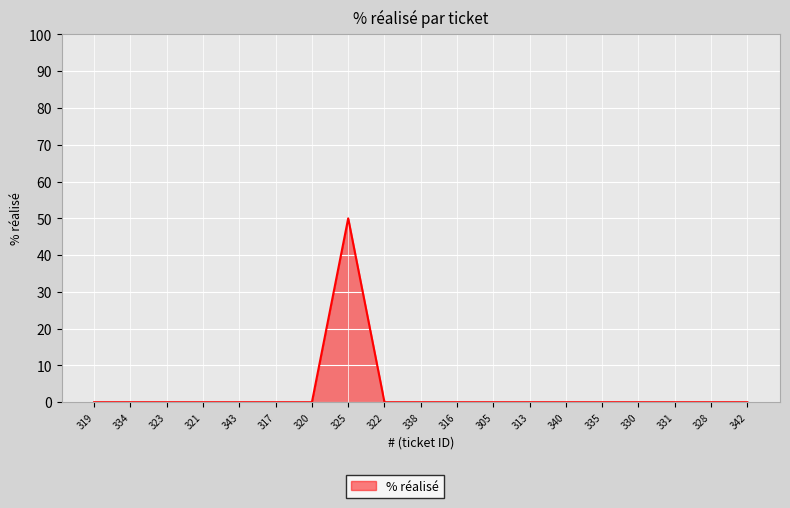

The chart shows a value of 33 at 321. True or false?

False